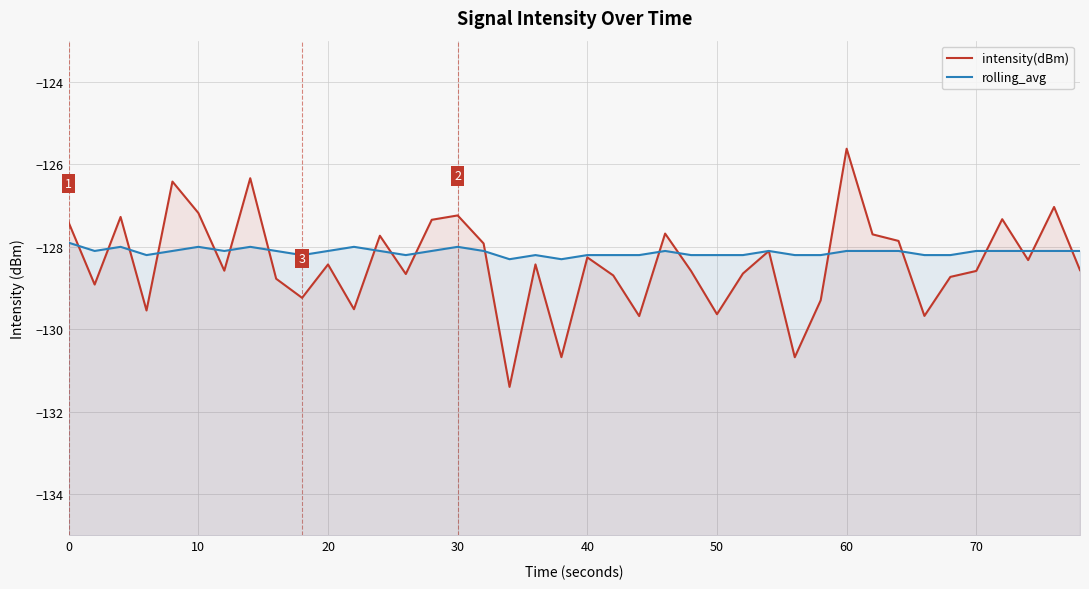

What is the sum of all rolling_avg values?

-5125.1